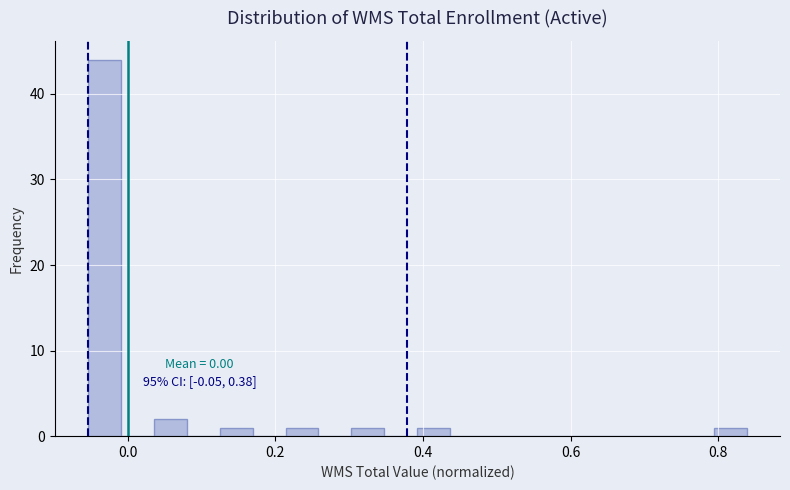

Read against the x-axis, roughly where is the centre of the tallest bar?

-0.04